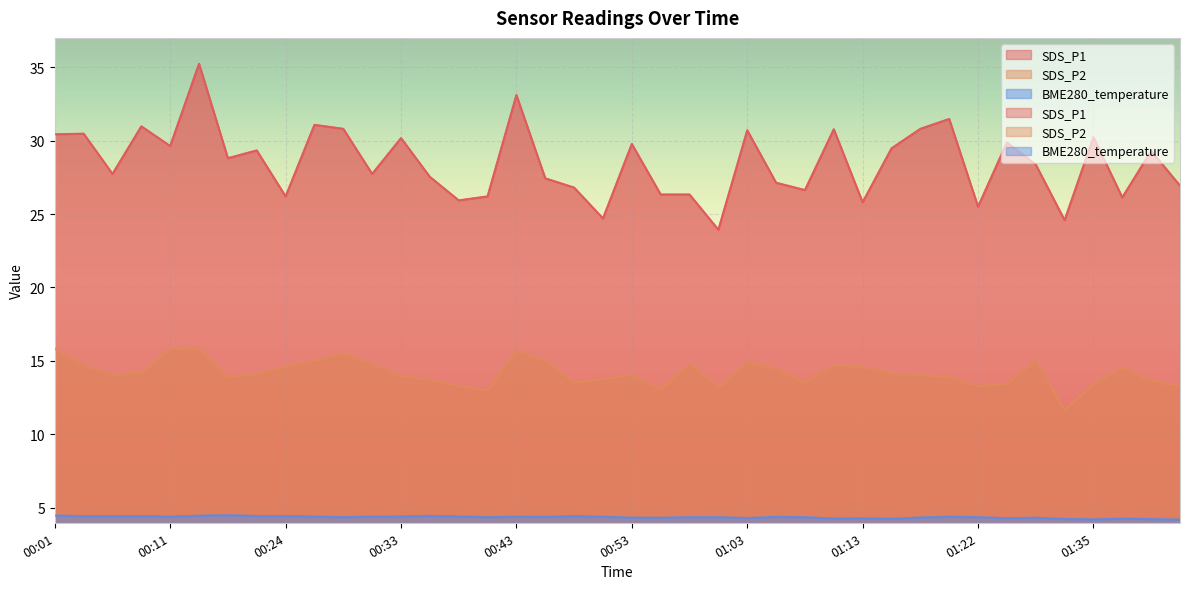

What is the value of the SDS_P1 point at the 17th from the left?

33.1